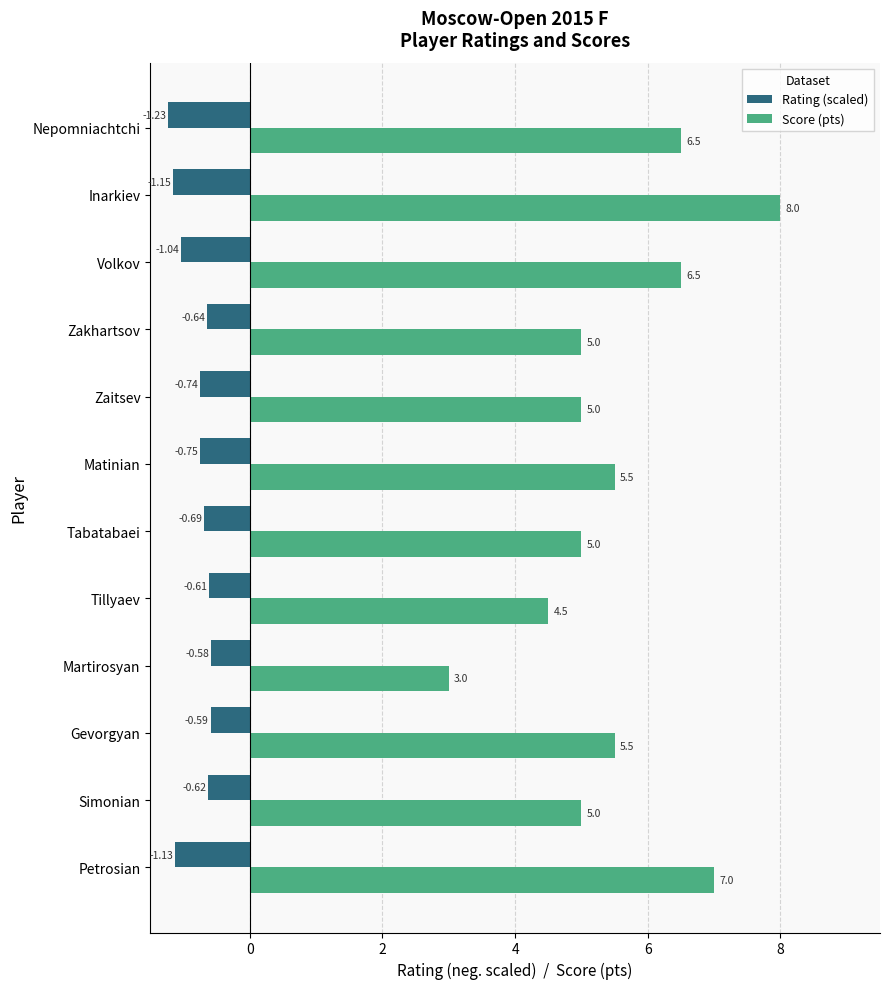

How many categories are shown in the chart?

12